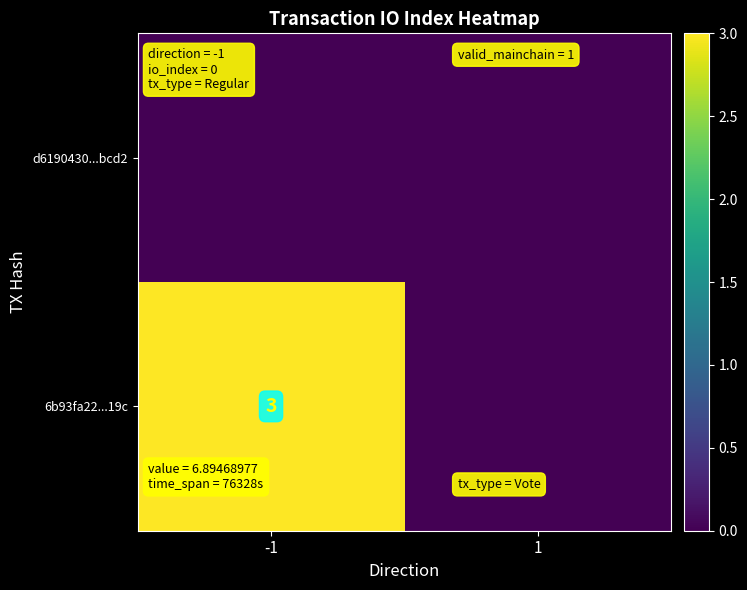

Is it true that 6b93fa22...19c equals 5 at -1?

False